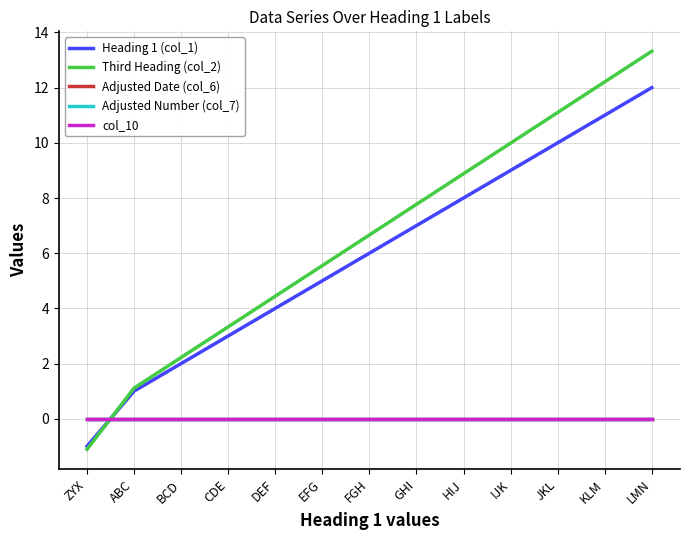

At how many categories does at least one series exceed 6?

7